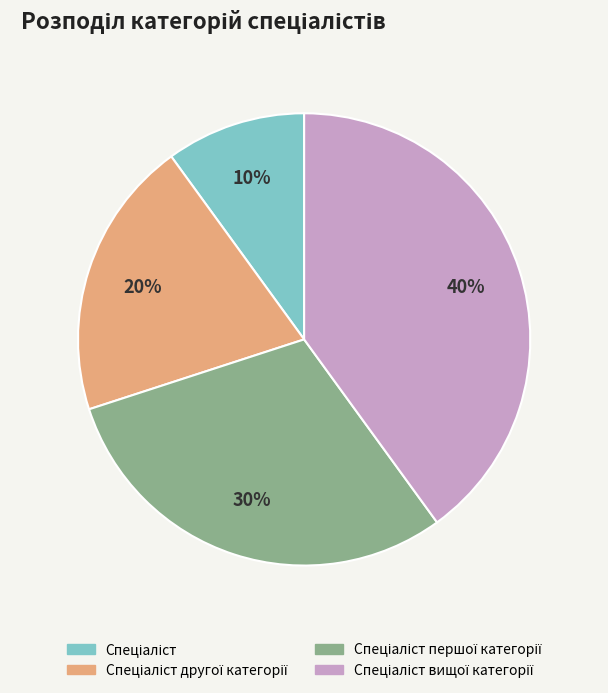

Is there a majority slice in this chart?

No